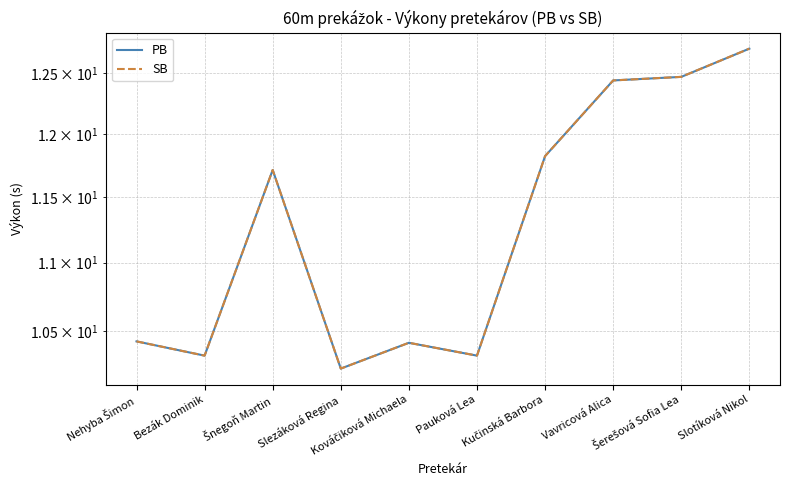

How many data points does each series have?

10